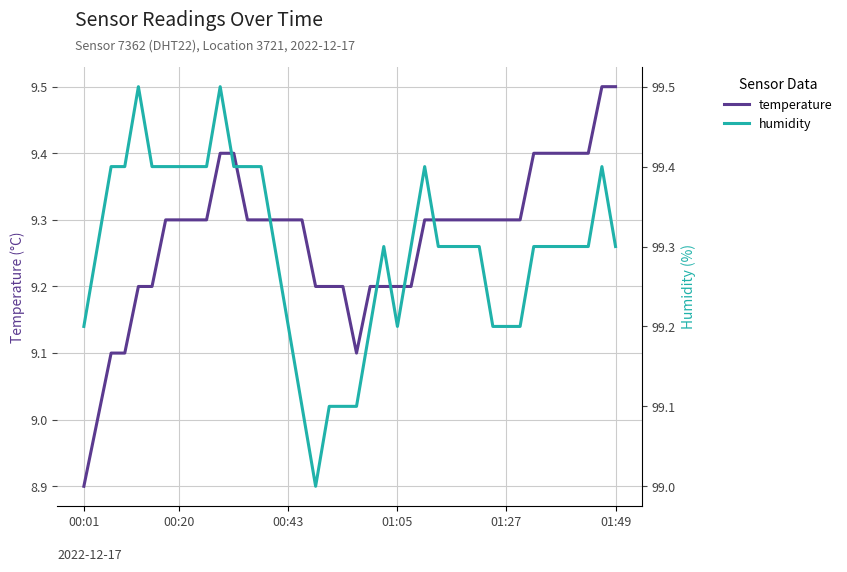

Which series has the largest range (max minus min)?

temperature